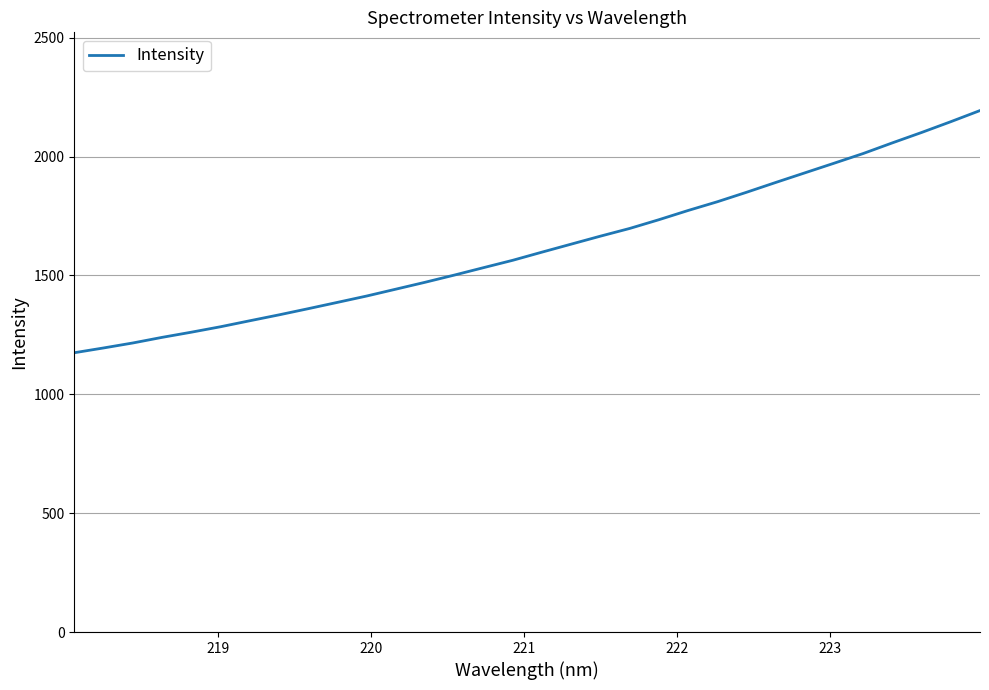

What is the maximum value shown in the chart?

2193.9